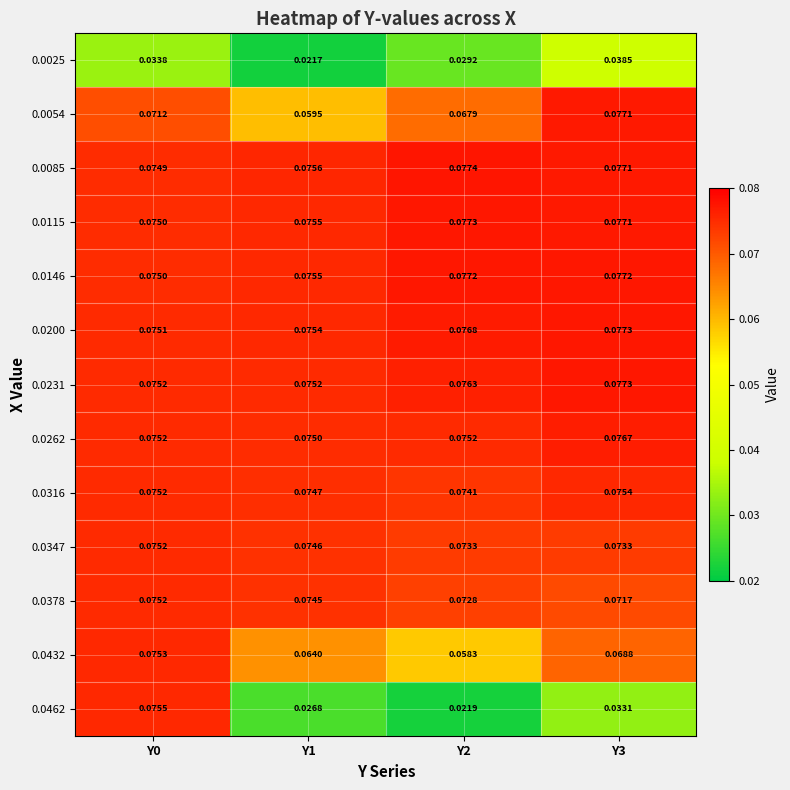

Is the value of 0.0054 at Y3 greater than the value of 0.0200 at Y0?

Yes